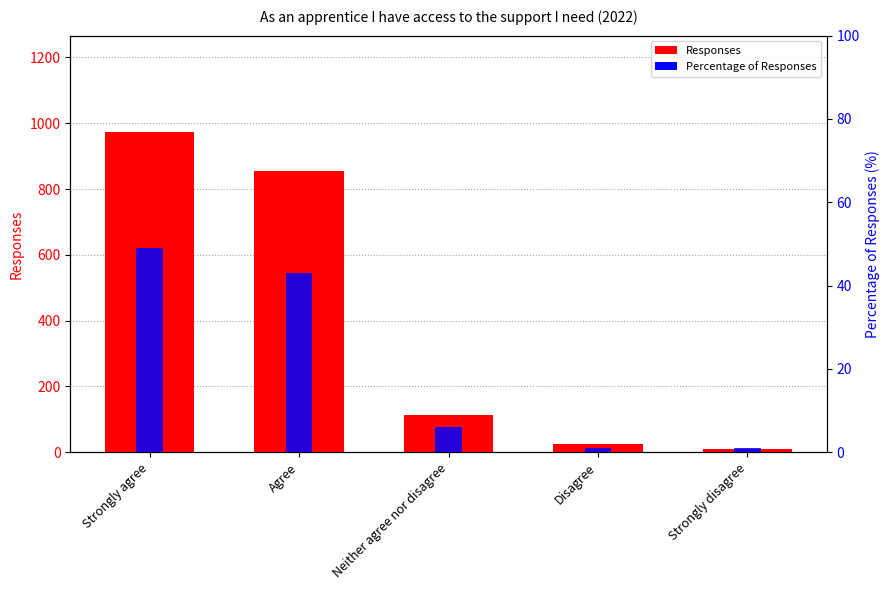

Rank the series by their average value, from lowest to highest.

Percentage of Responses (%), Responses